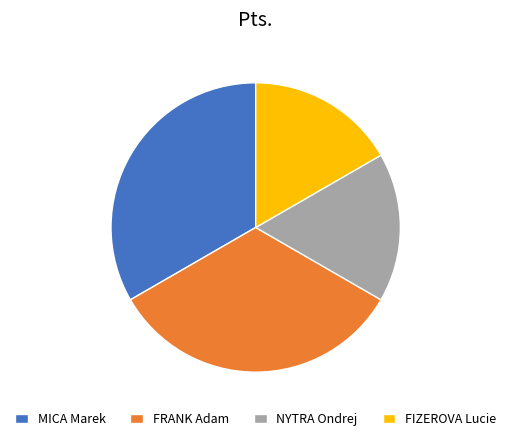

Which has a higher value, NYTRA Ondrej or FRANK Adam?

FRANK Adam